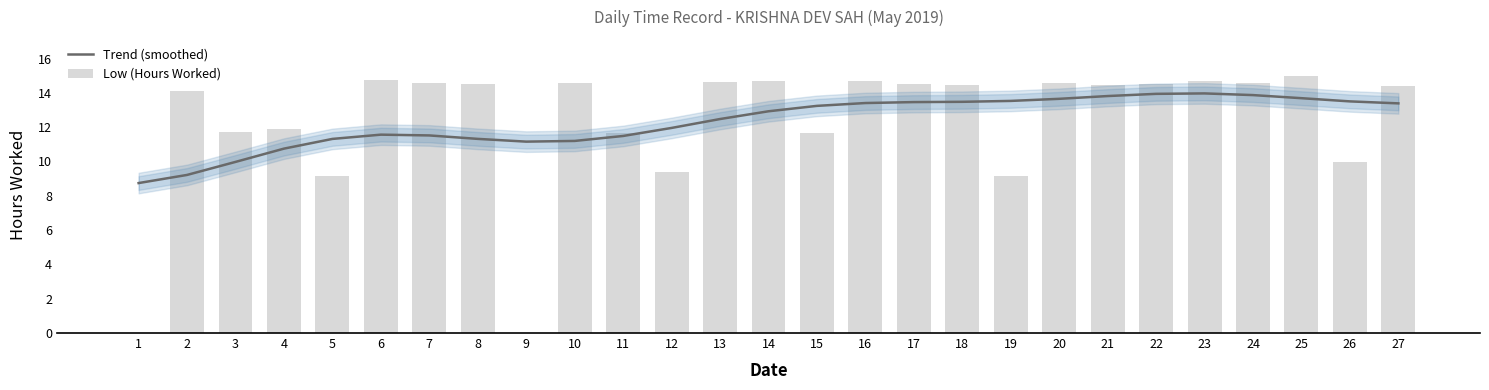

List the series in order of their peak value, highest first.

Low (Hours Worked), Trend (smoothed)